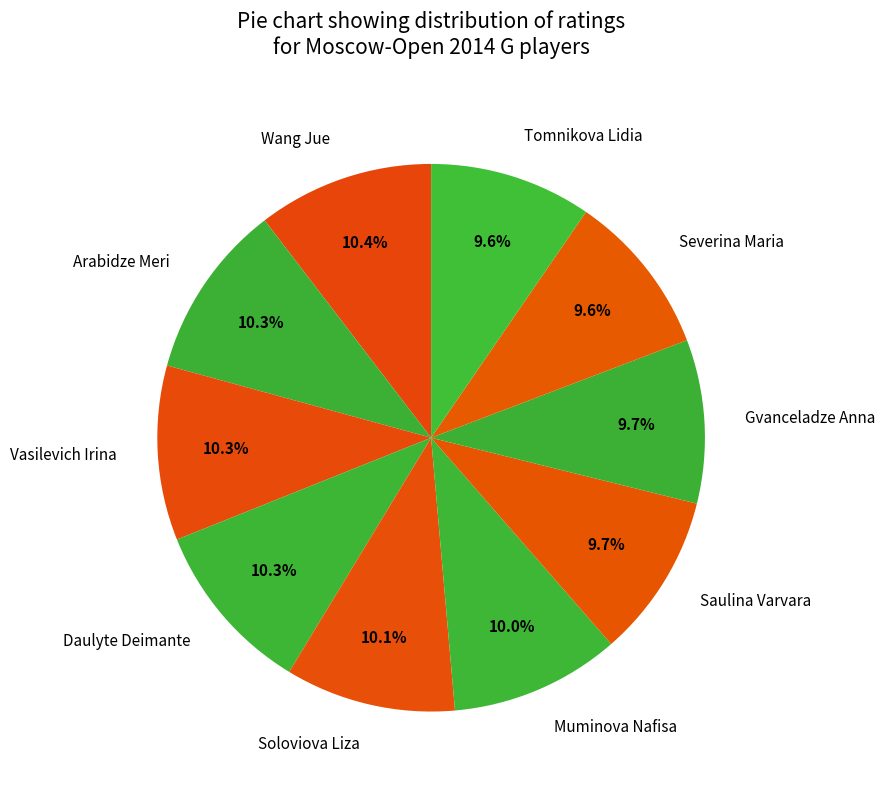

Between Vasilevich Irina and Gvanceladze Anna, which is larger?

Vasilevich Irina